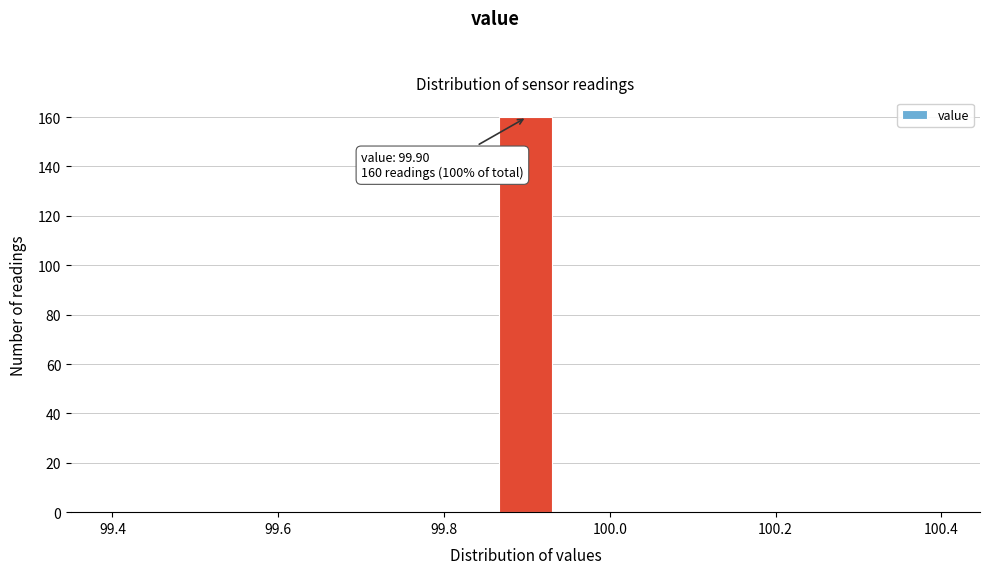

Around what value on the x-axis is the tallest bar? Give the approximate position of its centre, as read against the axis.

99.90